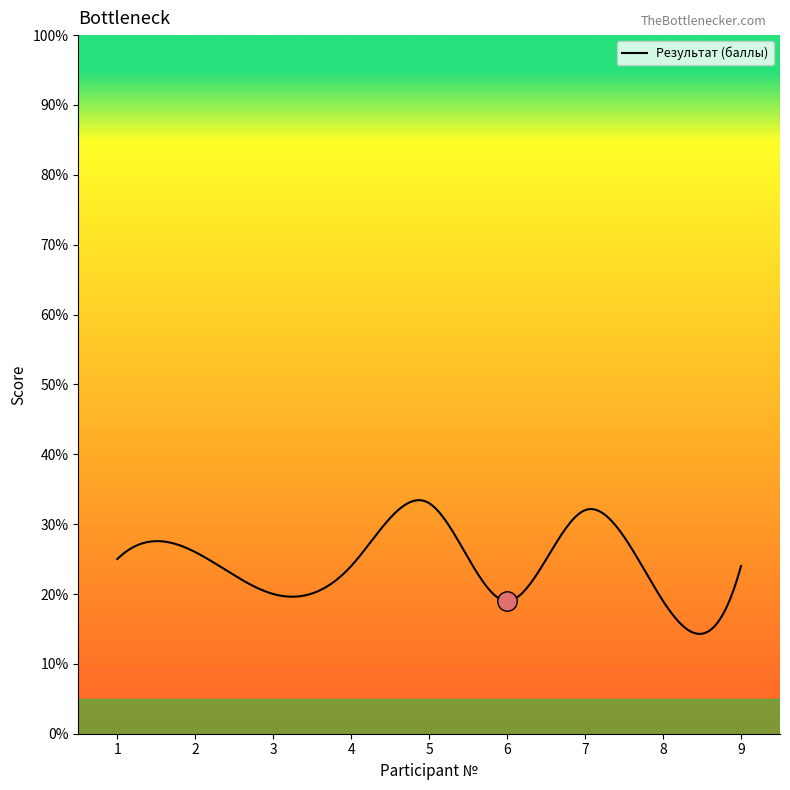

What is the greatest value displayed?

33.4